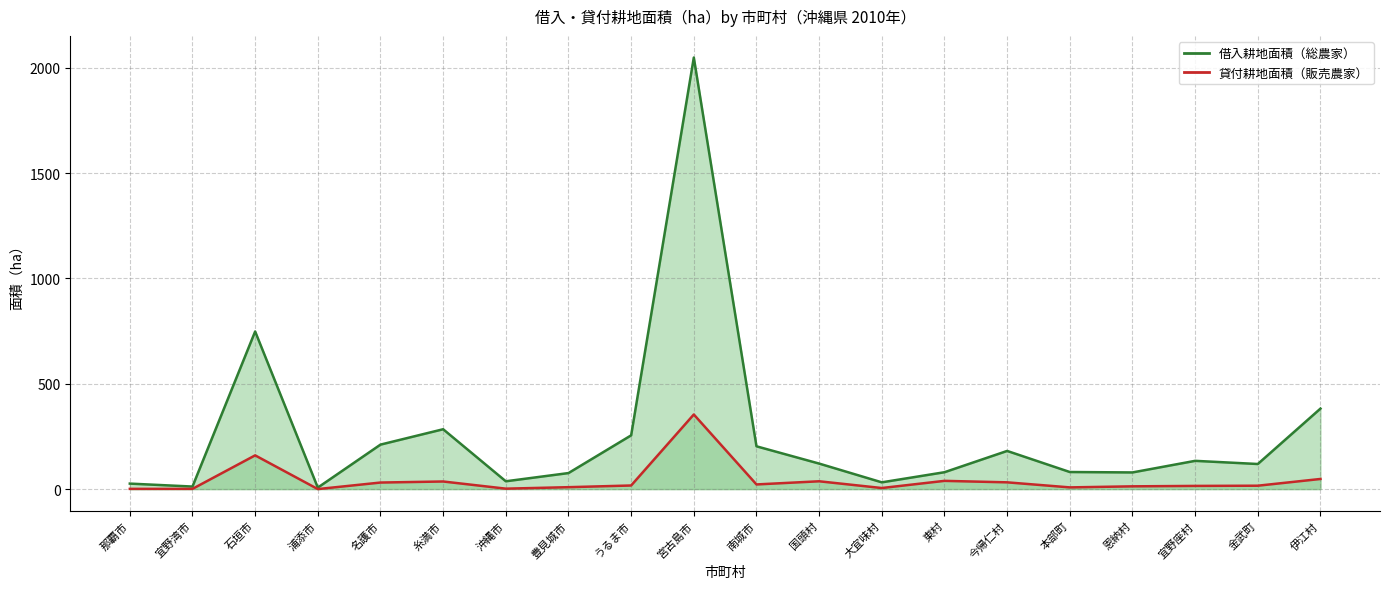

True or false: 貸付耕地面積（販売農家） and 借入耕地面積（総農家） cross at least once.

False